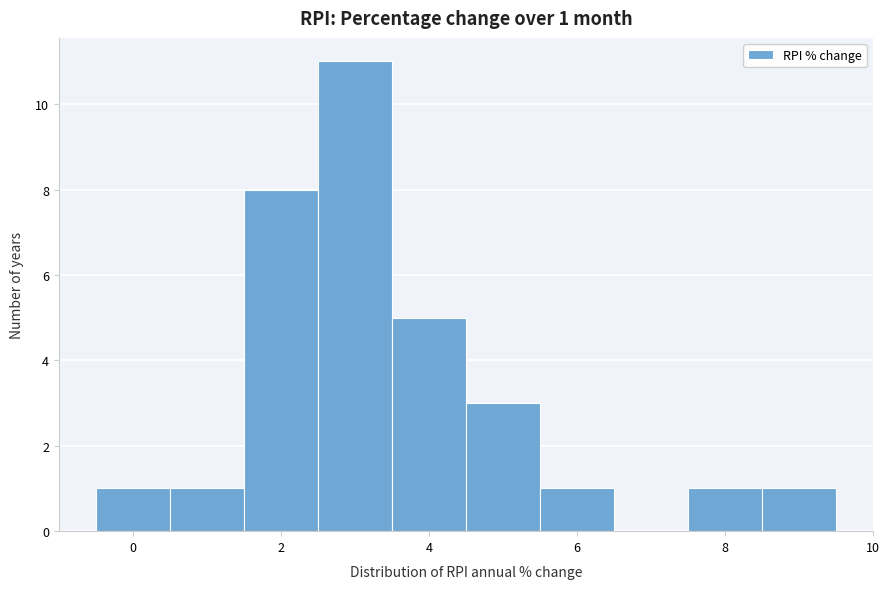

Over which range of the x-axis is the bar tallest?

2.5 to 3.5